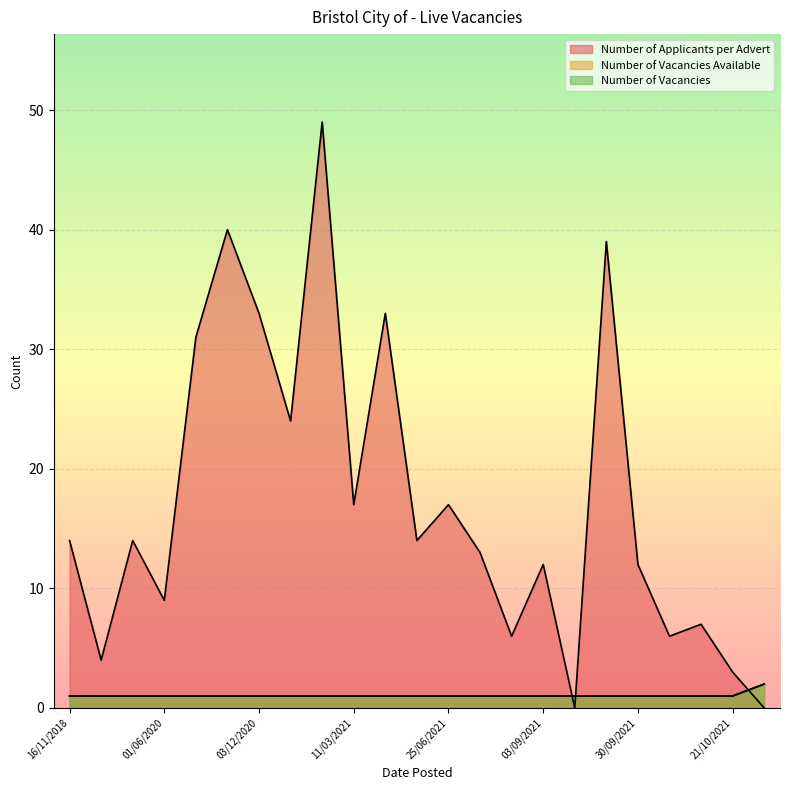

Rank the series by their maximum value, from lowest to highest.

Number of Vacancies Available, Number of Vacancies, Number of Applicants per Advert